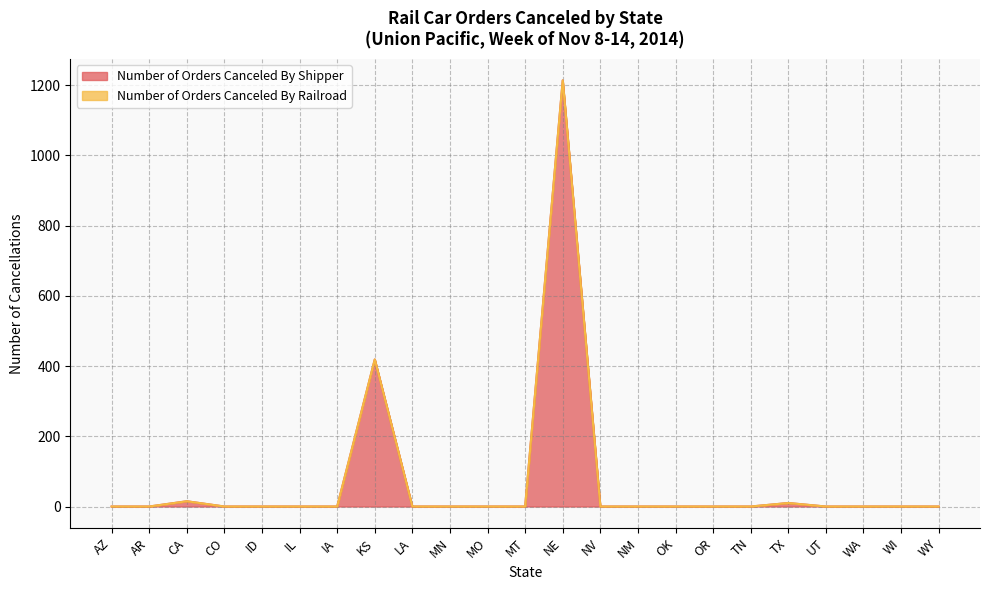

Reading right to left, transcribe all the data shown in this chart.

WY=0	WI=0	WA=0	UT=0	TX=10	TN=0	OR=0	OK=0	NM=0	NV=0	NE=1214	MT=0	MO=0	MN=0	LA=0	KS=419	IA=0	IL=0	ID=0	CO=0	CA=15	AR=0	AZ=0